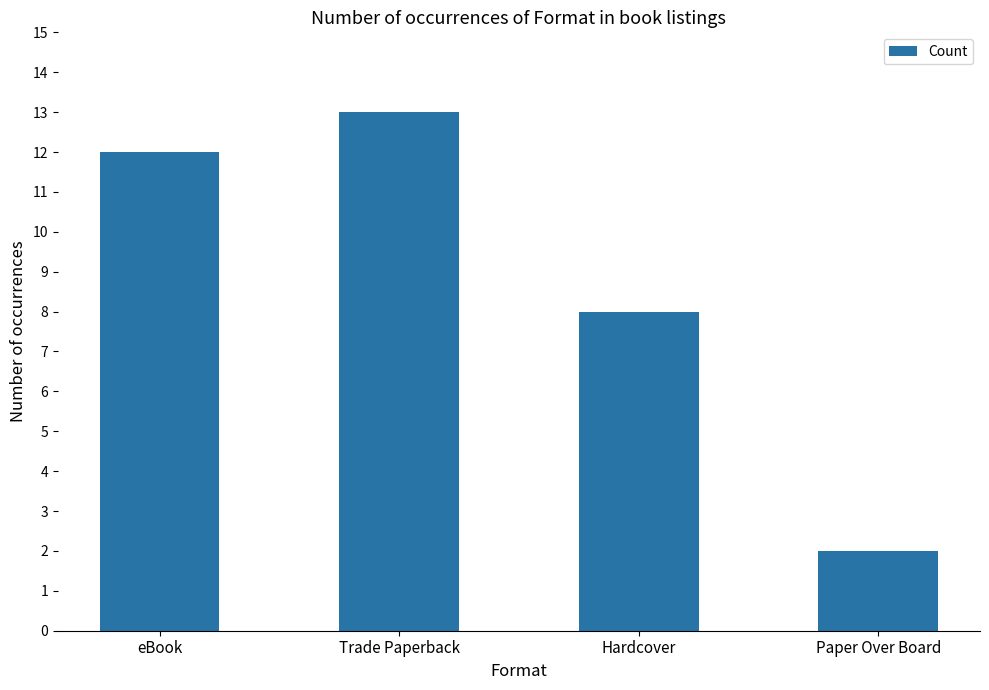

True or false: the data shows 3 at eBook.

False